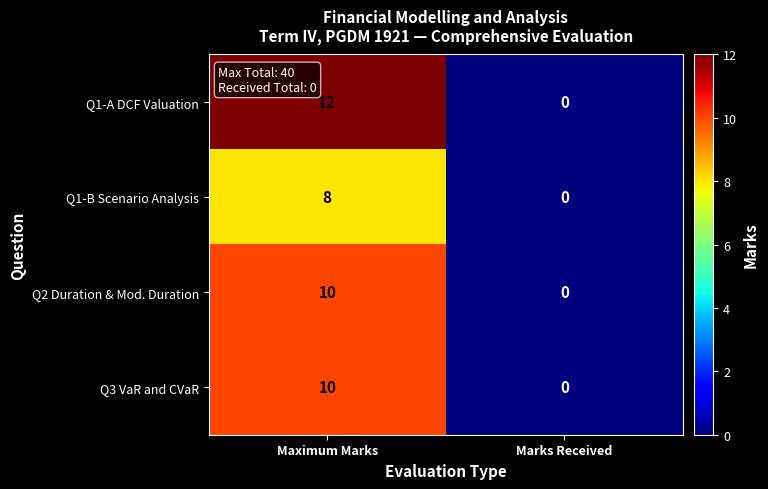

Which series changed the most between Maximum Marks and Marks Received?

Q1-A DCF Valuation